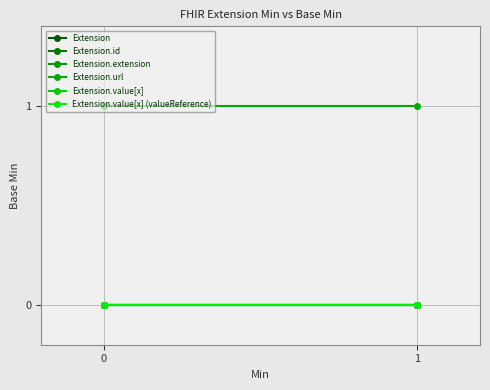

At 0, list the series in order from largest to smallest.

Extension.url, Extension, Extension.id, Extension.extension, Extension.value[x], Extension.value[x] (valueReference)